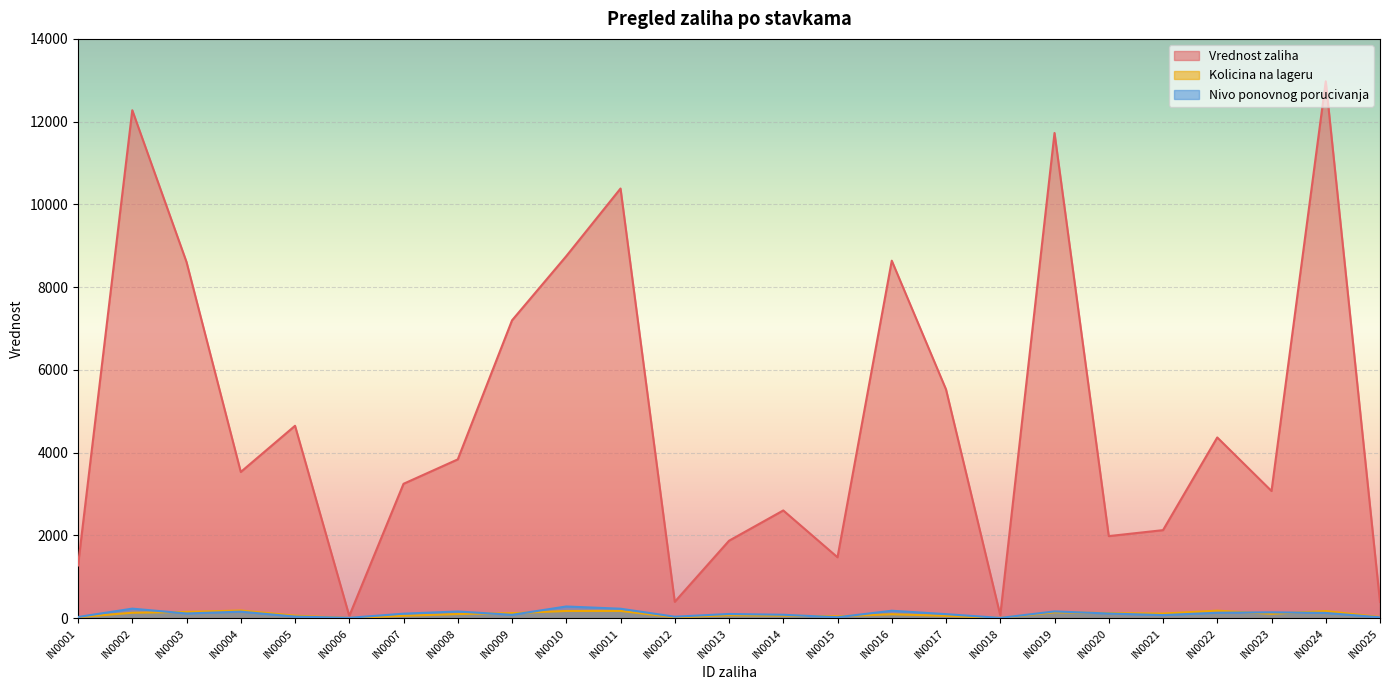

True or false: Vrednost zaliha has more than 2 interior local peaks.

True